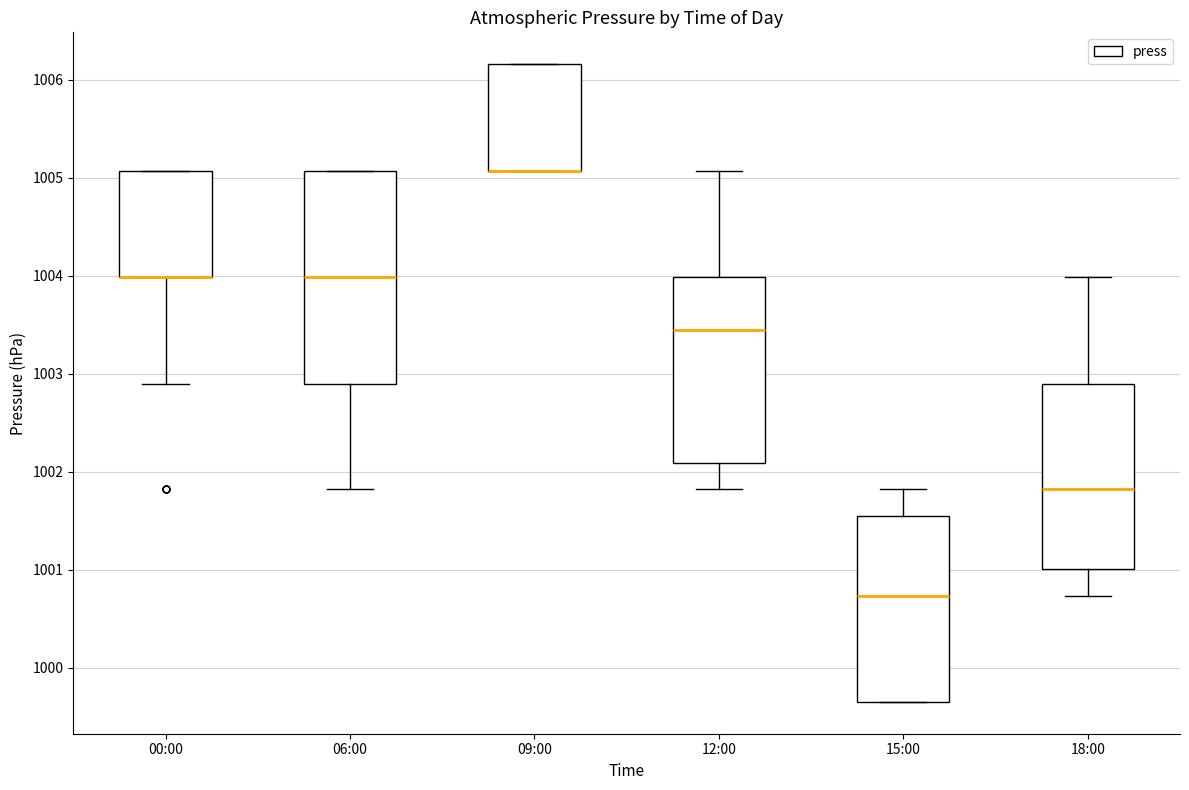

Which box is the tallest, from its lower edge to its upper edge?

06:00